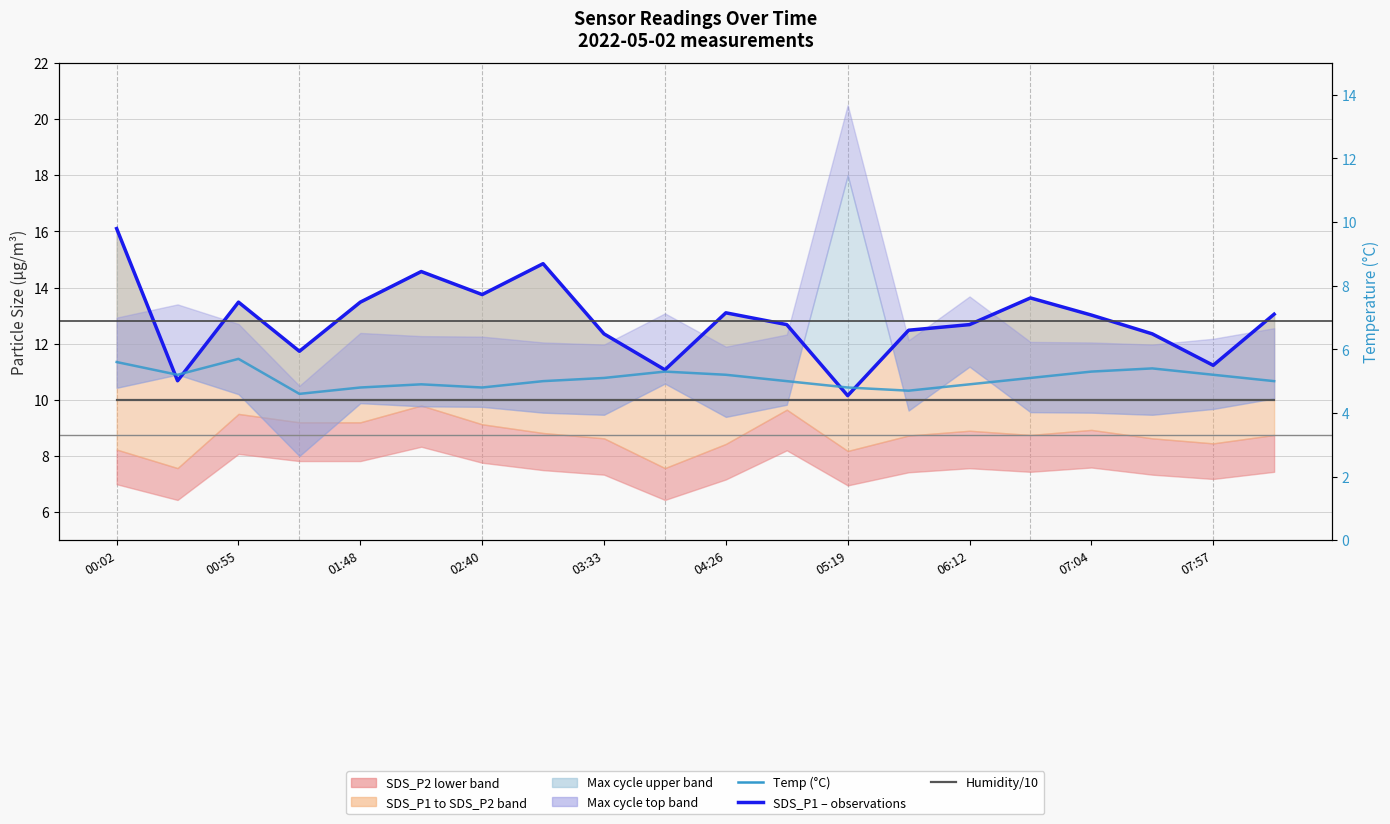

How many values in the SDS_P1 – observations series exceed 13?

10